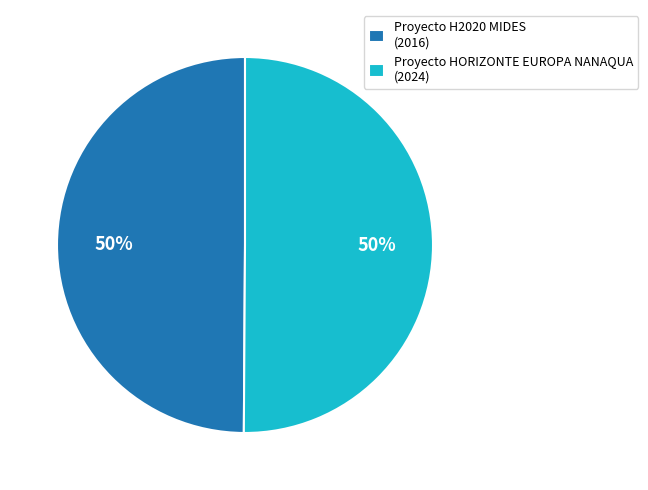

To the nearest percent, what is the combined percentage of Proyecto HORIZONTE EUROPA NANAQUA (2024) and Proyecto H2020 MIDES (2016)?

100%